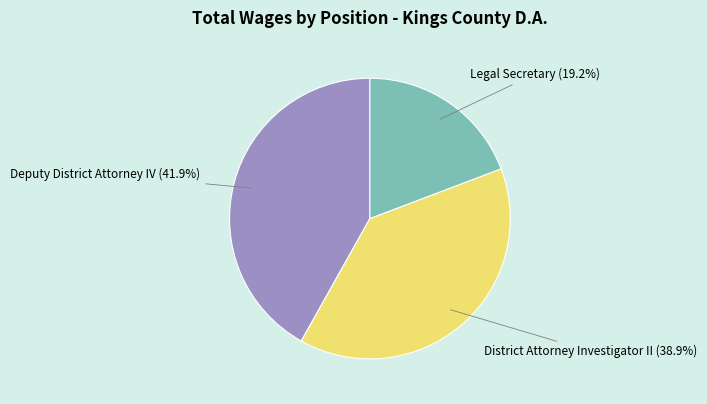

Is there a majority slice in this chart?

No